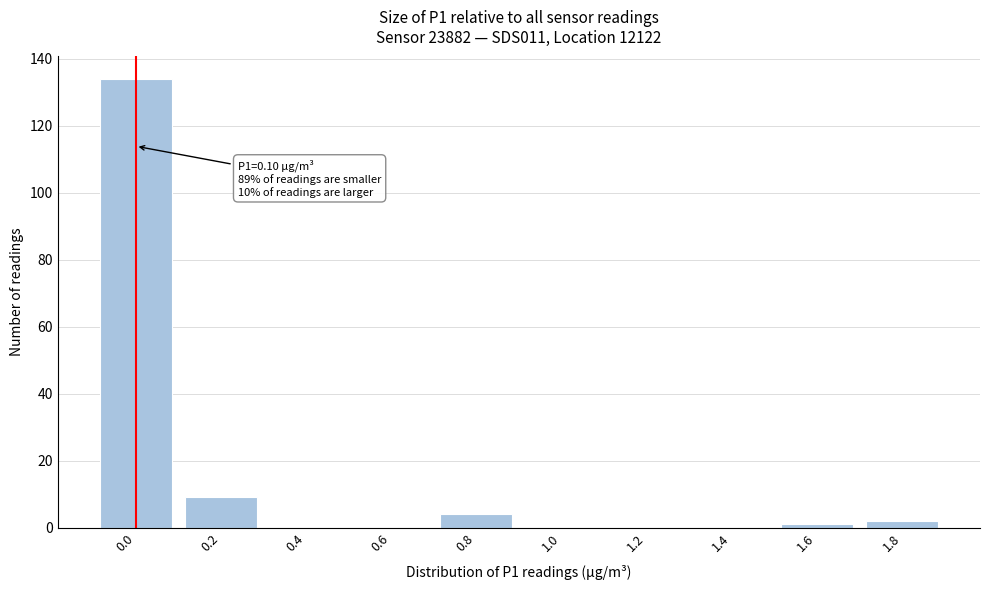

Reading right to left, what are all the values shown in this chart?

1.8=2	1.6=1	1.4=0	1.2=0	1.0=0	0.8=4	0.6=0	0.4=0	0.2=9	0.0=134